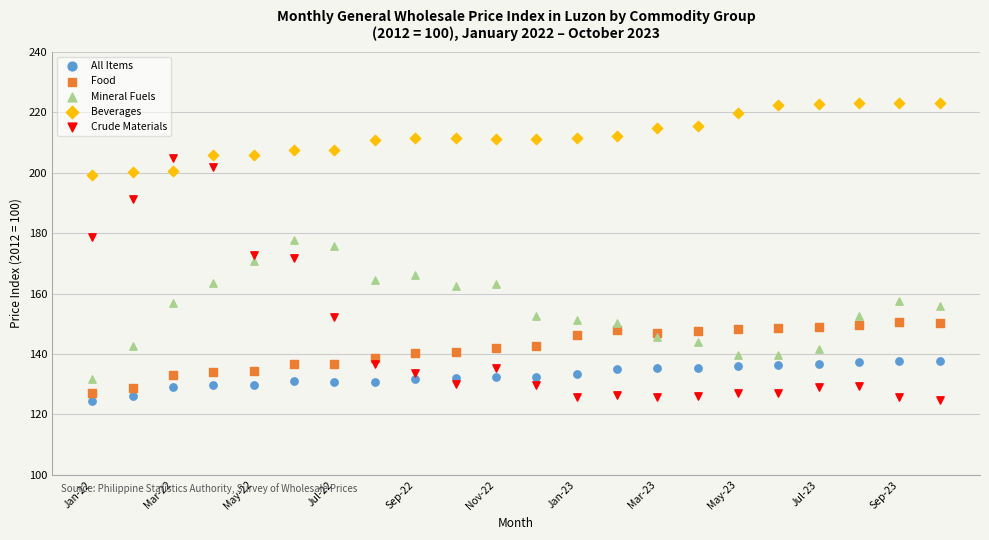

Which series contains the highest Y value?

Beverages